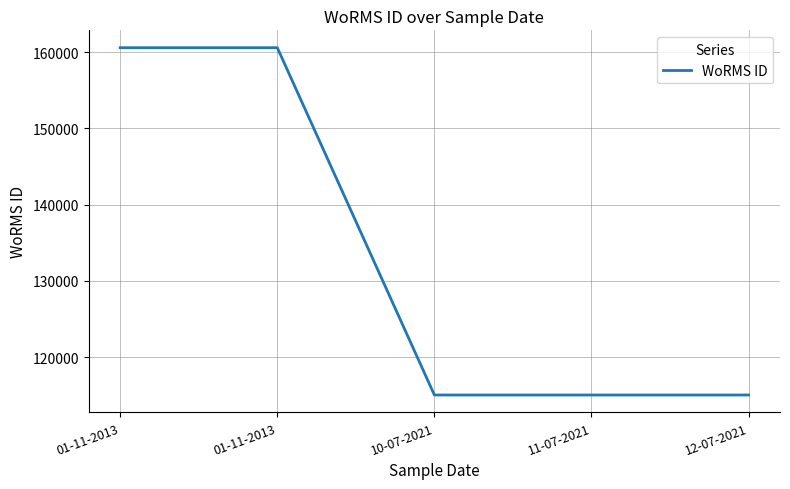

What is the sum of all values?

666299